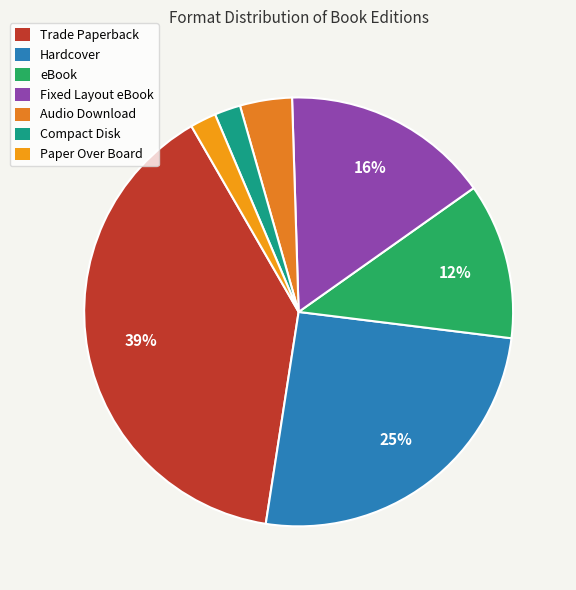

Count the number of slices in the pie.

7